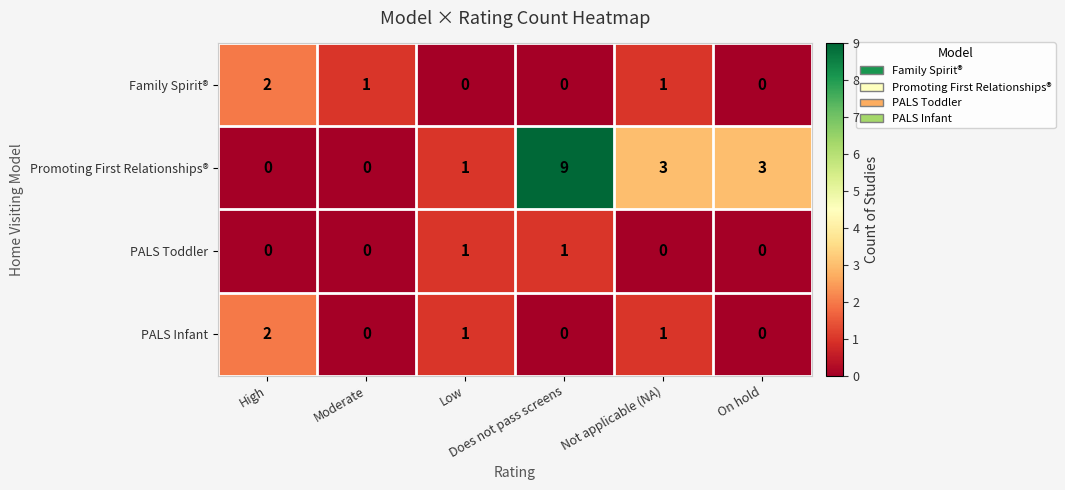

How many data points does each series have?

6